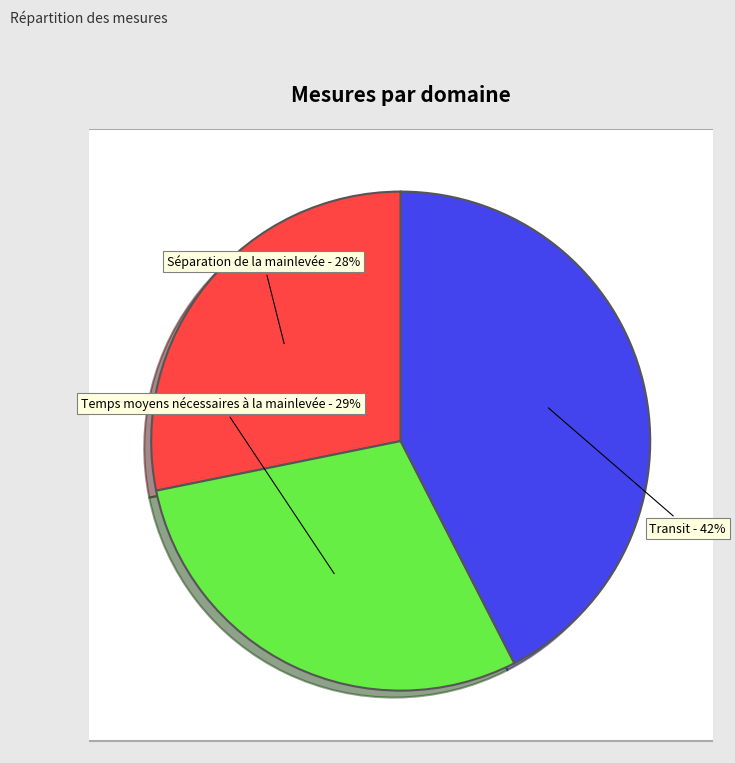

Is Transit (11) the majority of the pie?

No